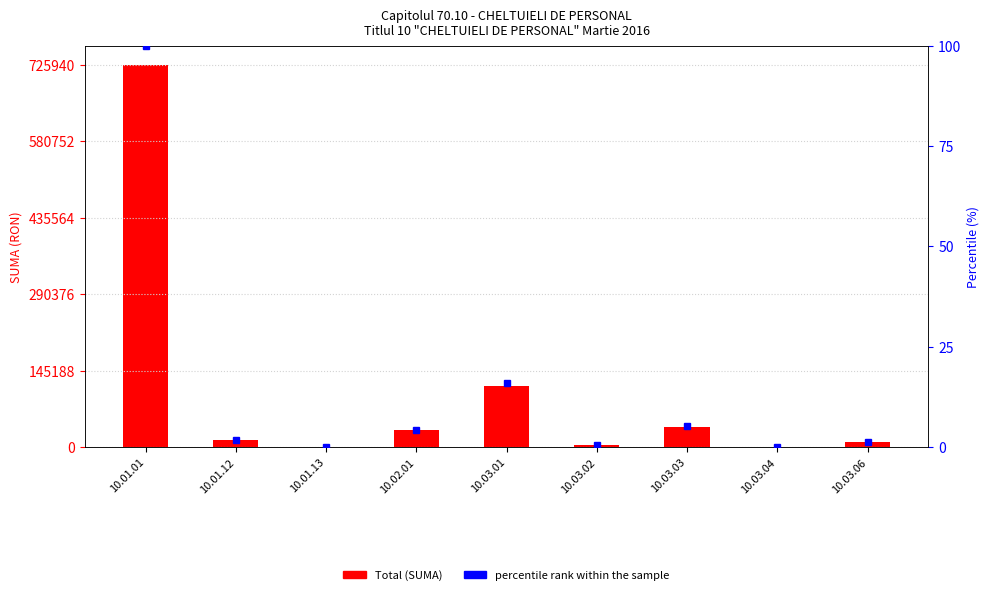

Which category has the highest value across all series?

10.01.01